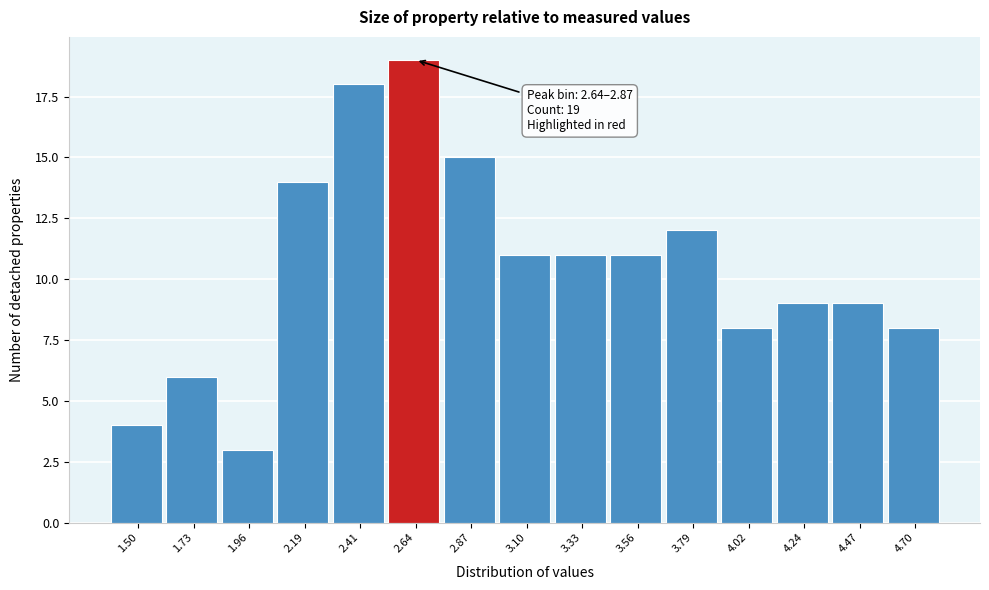

Reading left to right, list all the values displayed in this chart.

4	6	3	14	18	19	15	11	11	11	12	8	9	9	8